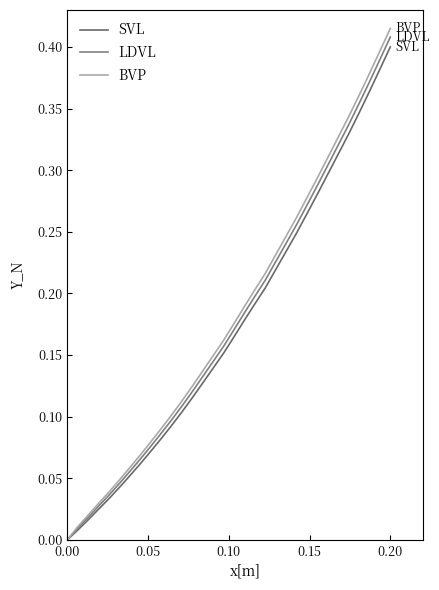

How many values in LDVL are above zero?

31